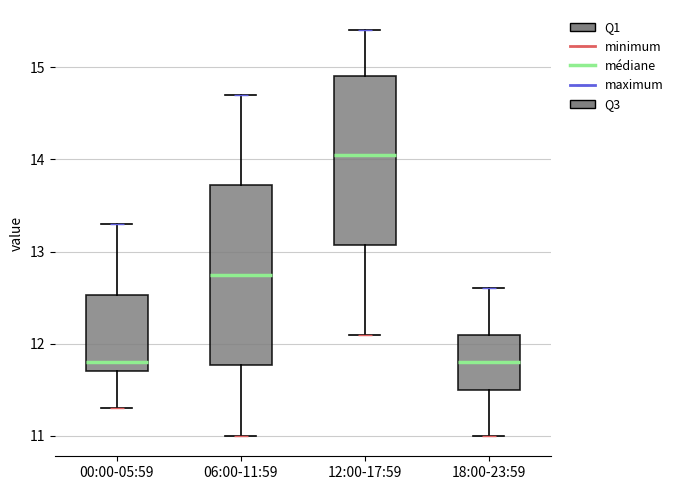

Comparing the boxes themselves (not the whiskers), which one is the tallest?

06:00-11:59